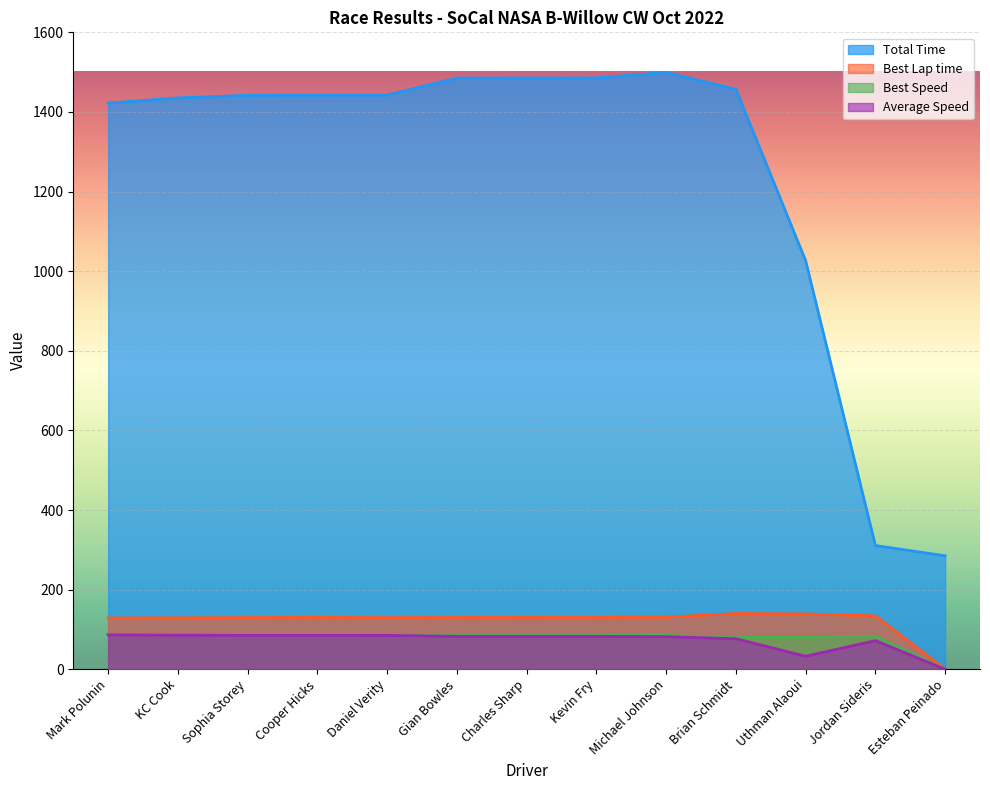

Where is the first local minimum for Best Speed?

Cooper Hicks